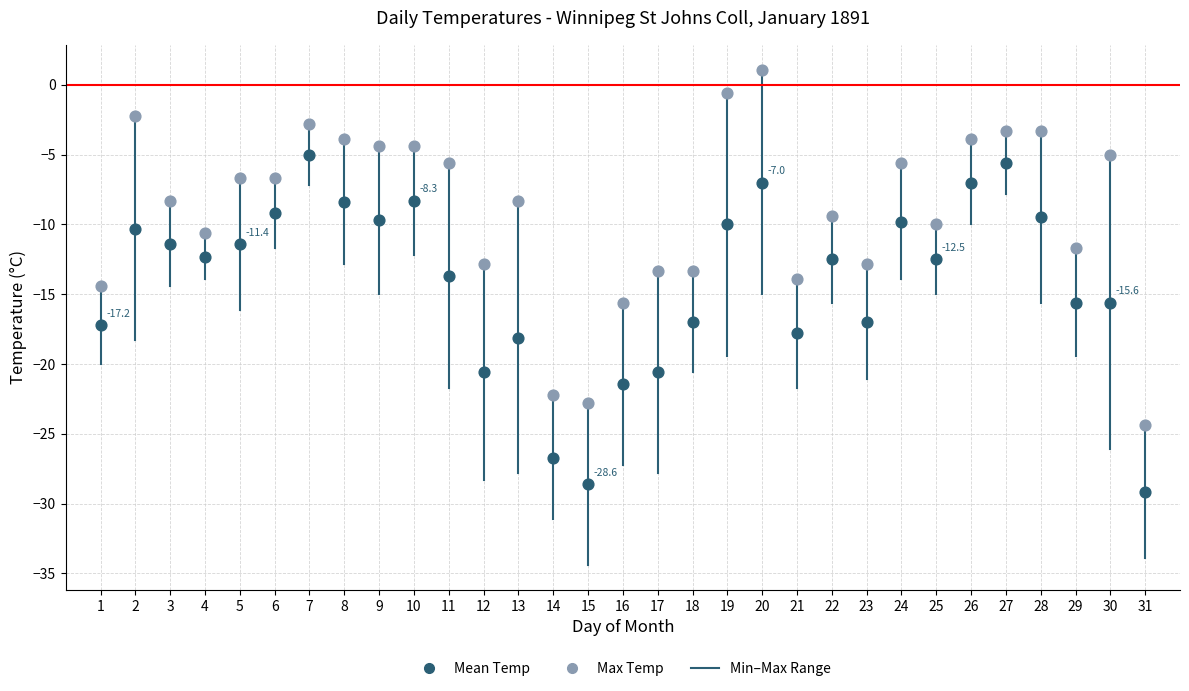

Which series contains the highest Y value?

Max Temp